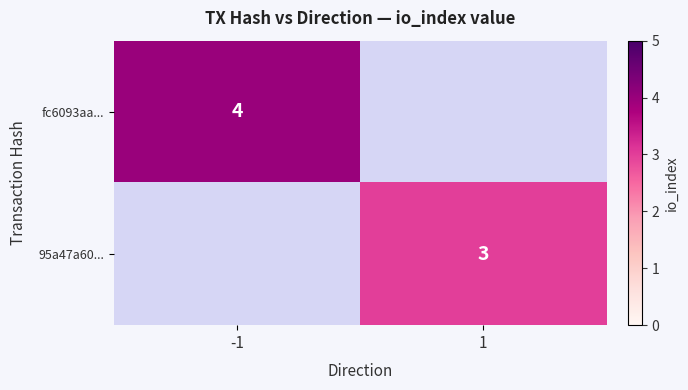

True or false: 95a47a60... has a value of 3 at 1.

True